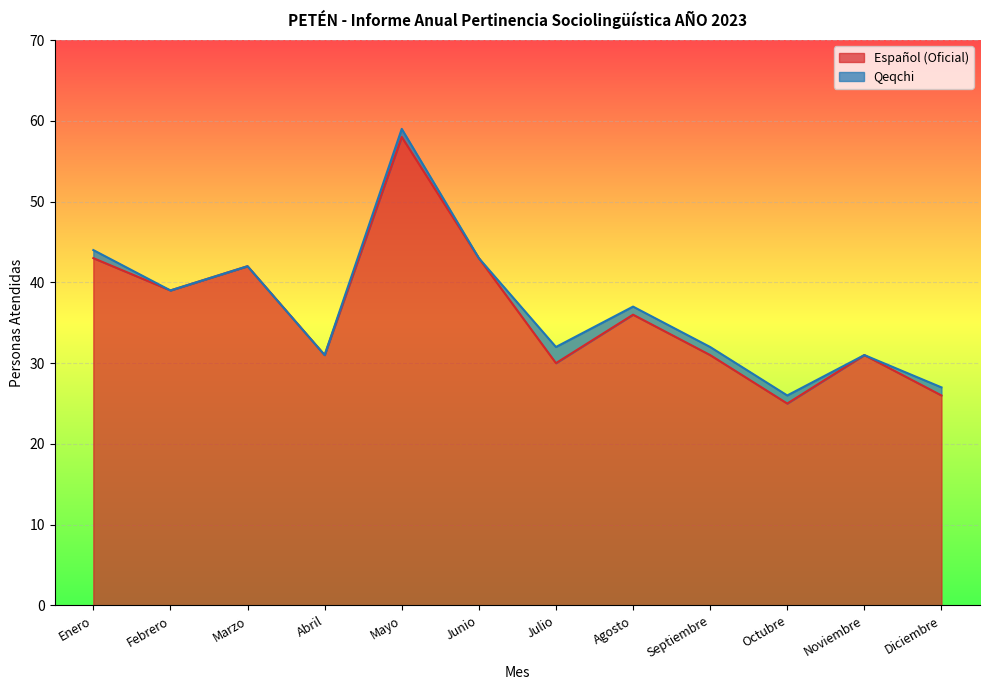

Which category has the lowest value across all series?

Octubre